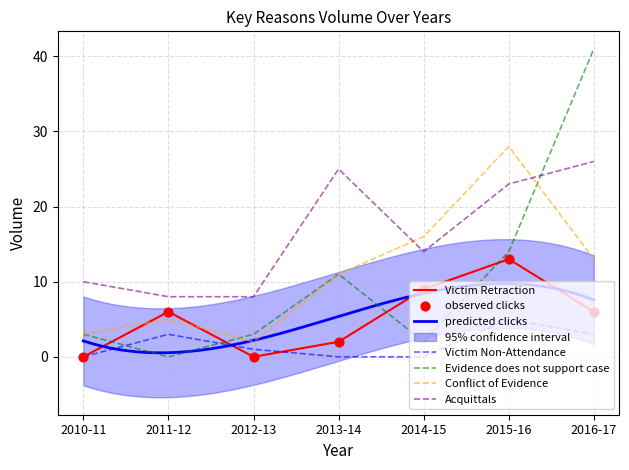

The value of Acquittals at 2012-13 is 8. True or false?

True